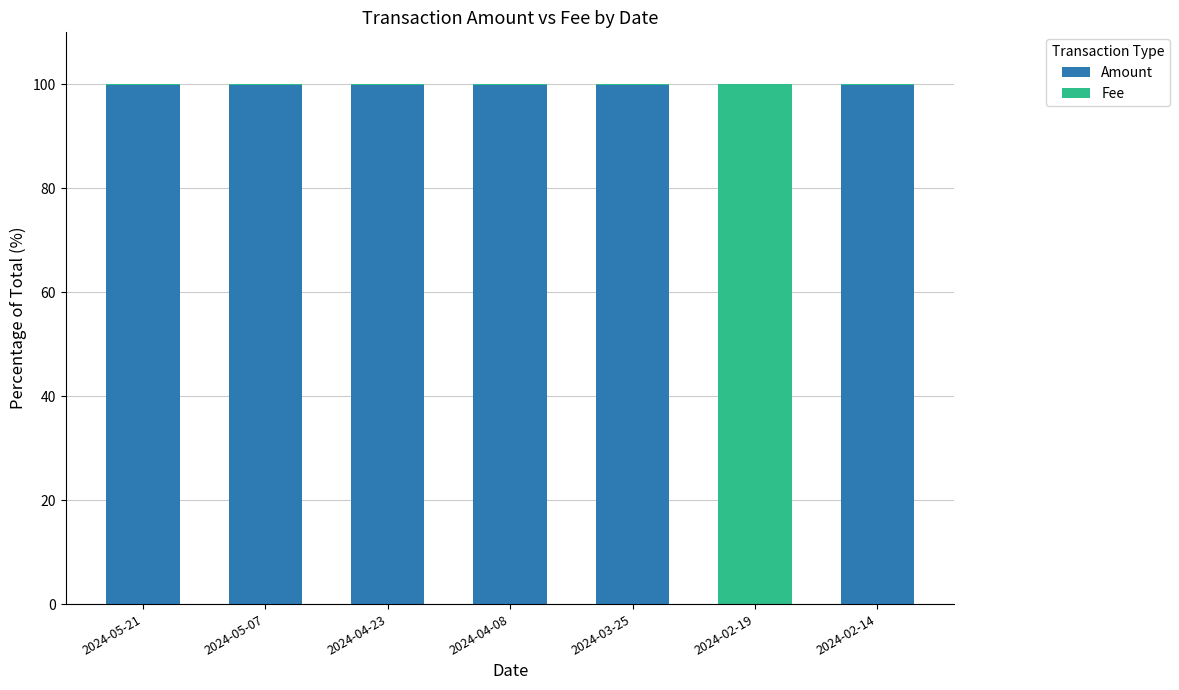

The value of Amount at 2024-02-19 is 0.0. True or false?

True